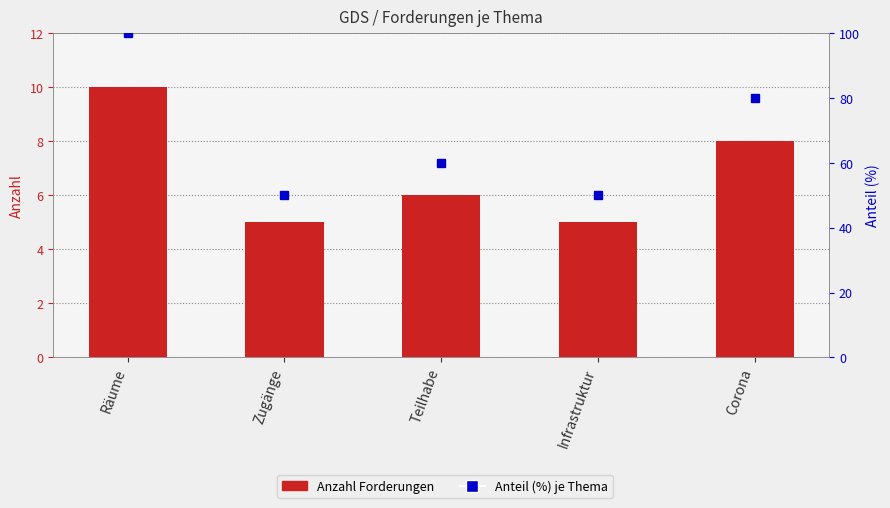

How many categories are shown in the chart?

5